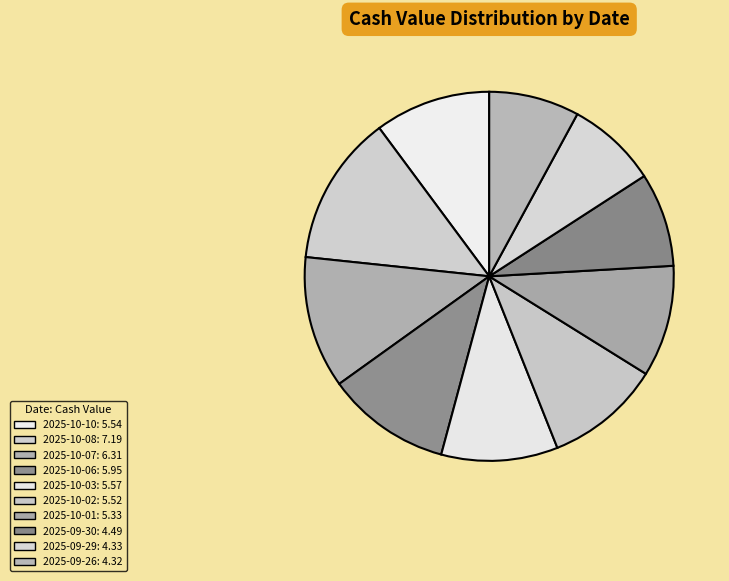

Which slice is the smallest?

2025-09-26